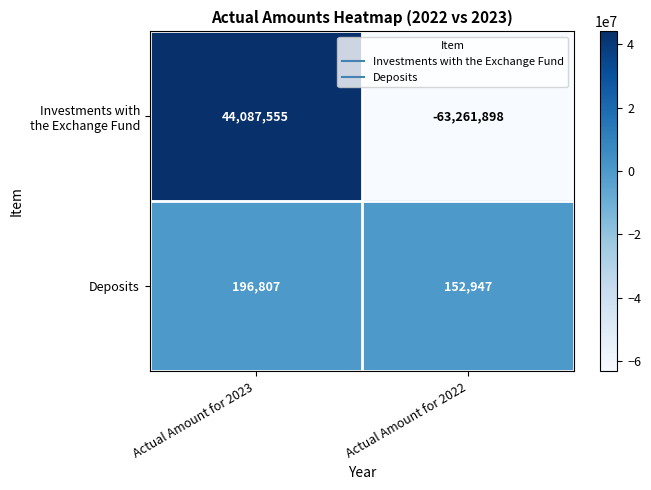

What is the spread (max minus min) of values at Actual Amount for 2023?

43890748